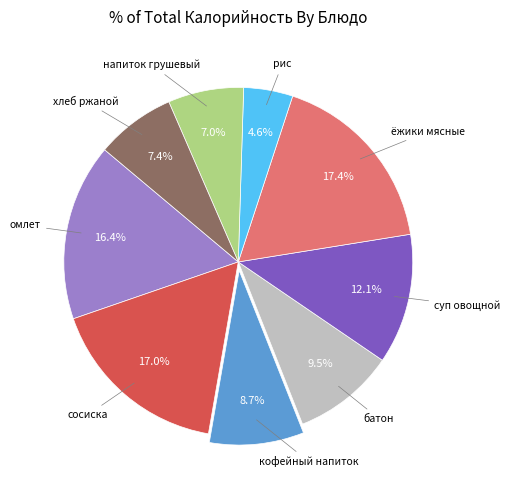

Does any single category account for the majority?

No